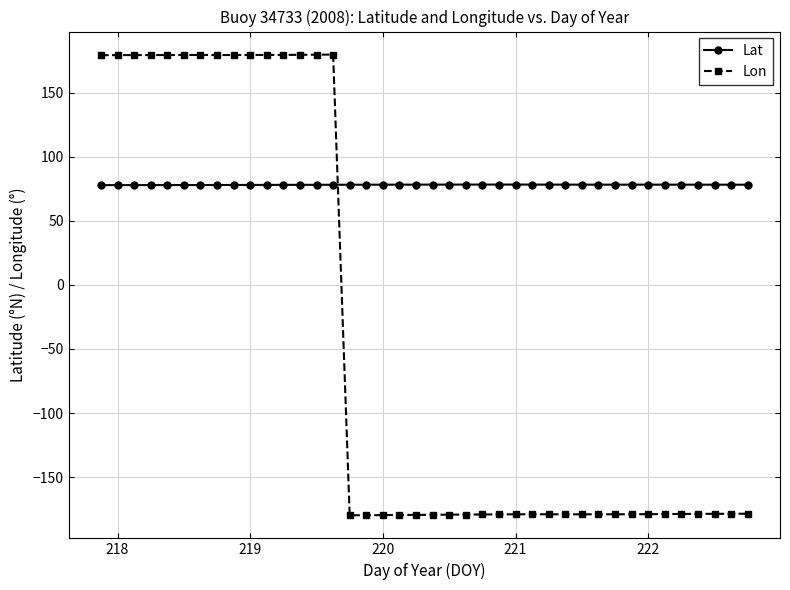

What is the smallest value displayed?

-179.9